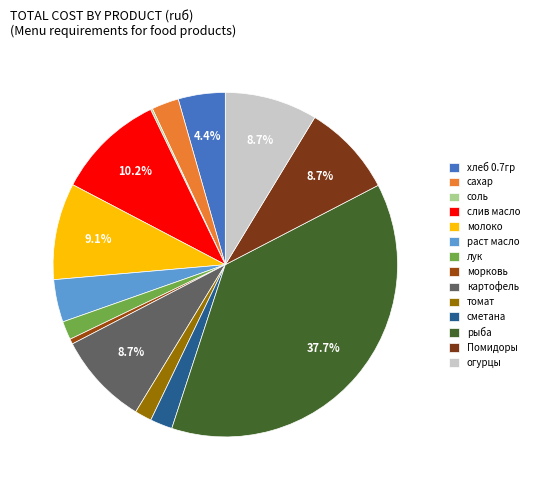

Is there any slice that represents more than half of the pie?

No